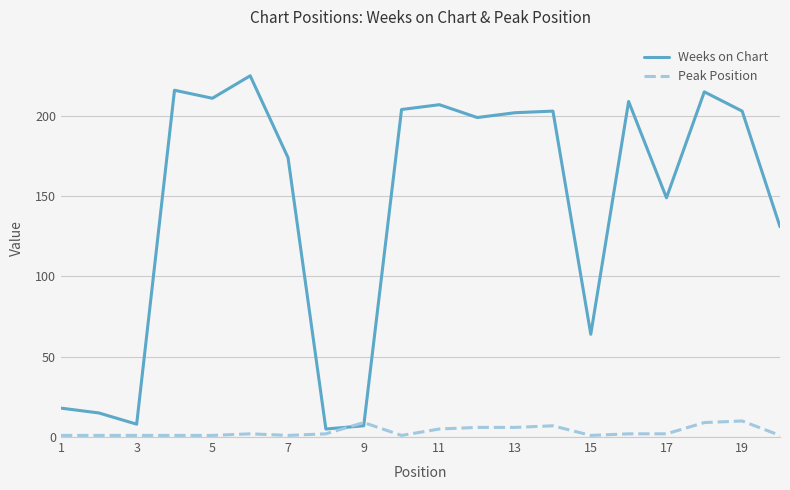

Which series has the largest range (max minus min)?

Weeks on Chart